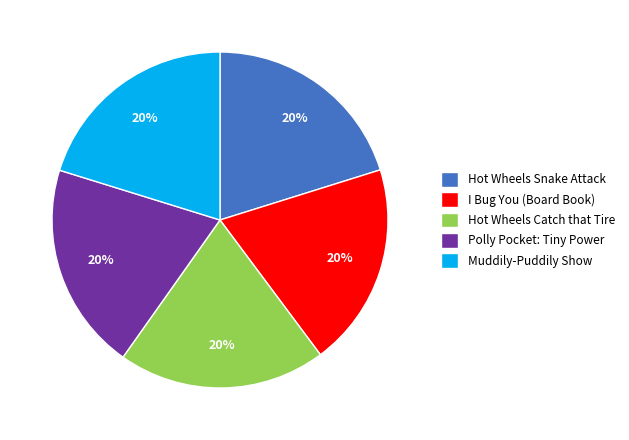

The Hot Wheels Snake Attack slice represents 5% of the pie. True or false?

False